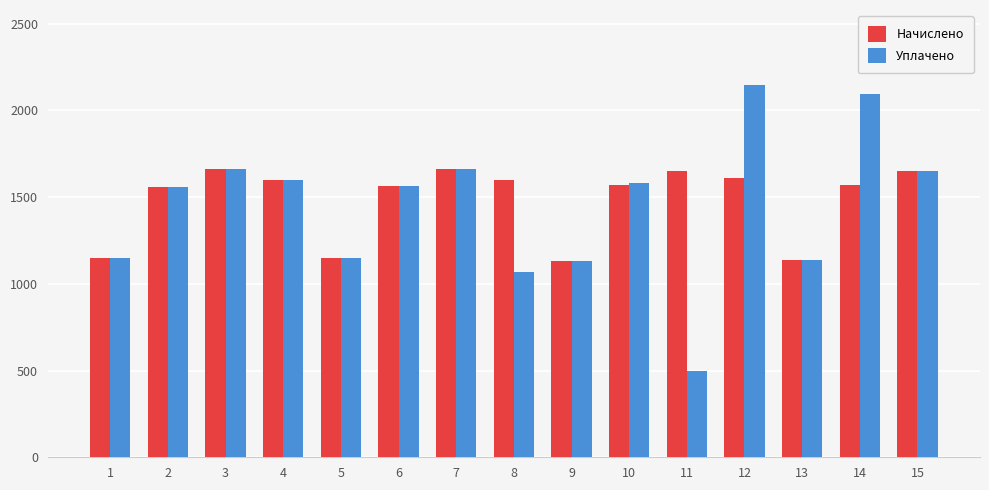

Is it true that Начислено equals 2751.0 at 4?

False